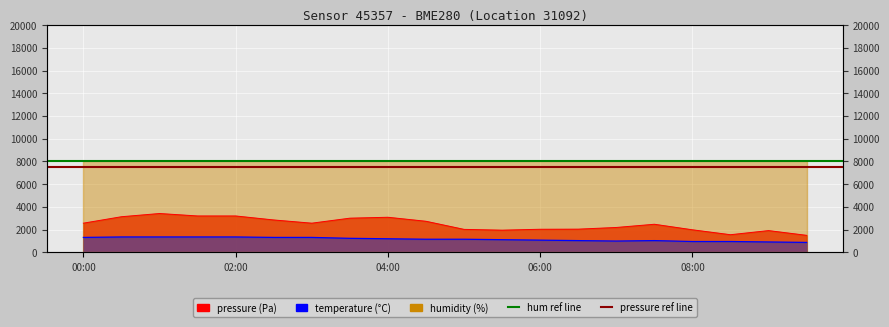

True or false: temperature and pressure cross at least once.

False